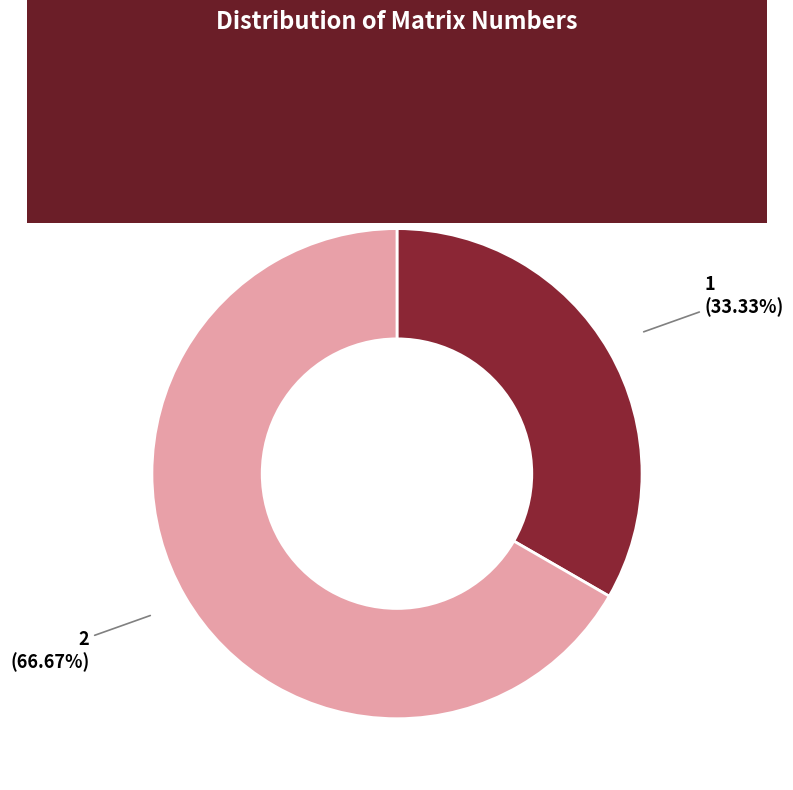

Do y 21032 e and y 21031 e together represent more than half of the pie?

Yes